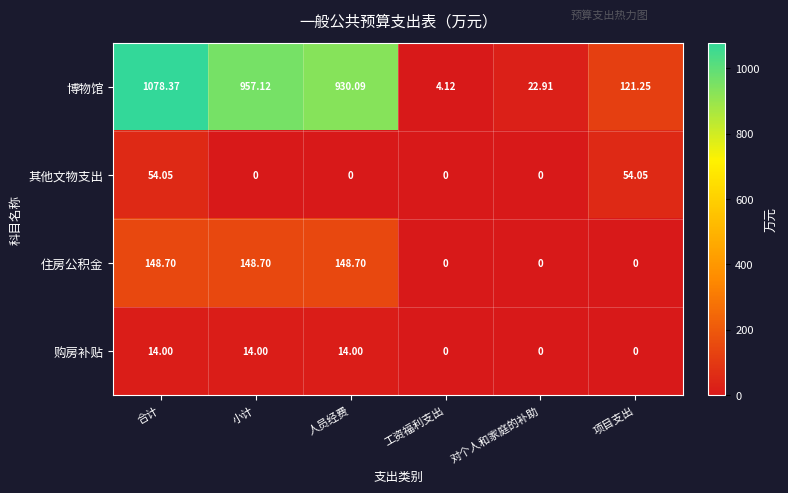

Which series has the largest total across all categories?

博物馆